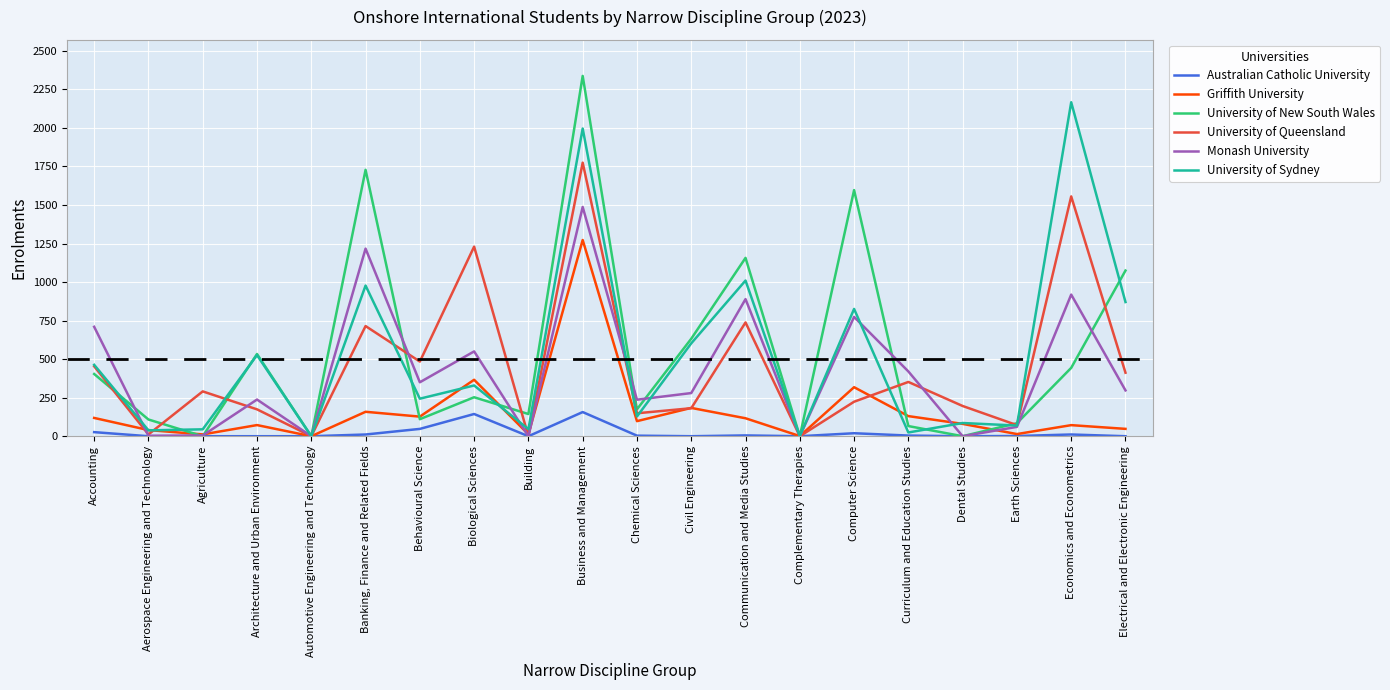

Which series has the widest spread of values?

University of New South Wales